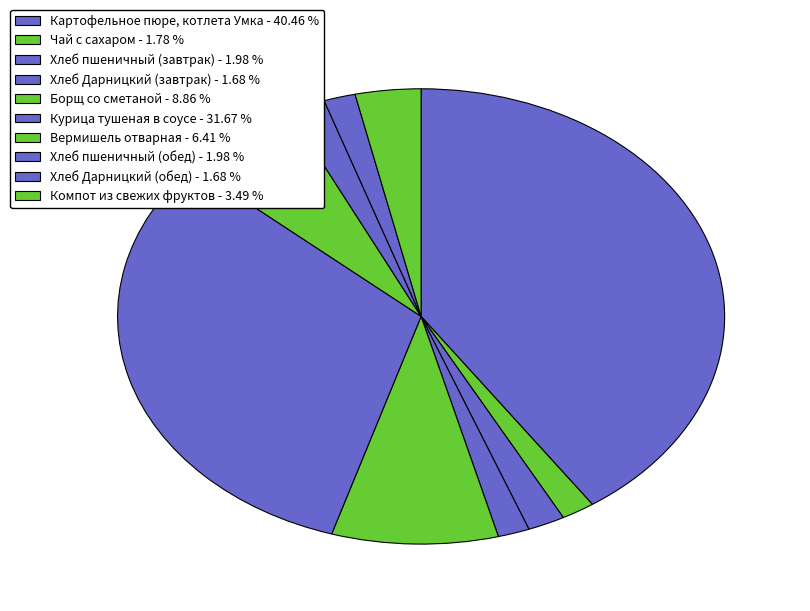

How many slices are in this pie chart?

10